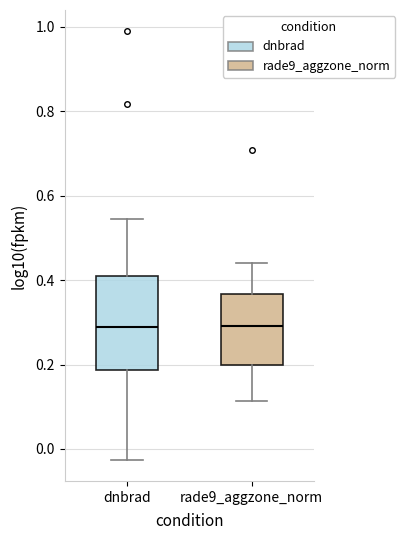

Where is the upper edge of the box for rade9_aggzone_norm on the y-axis? The values are not printed on the chart, so give them approximately, as read against the axis.

0.36